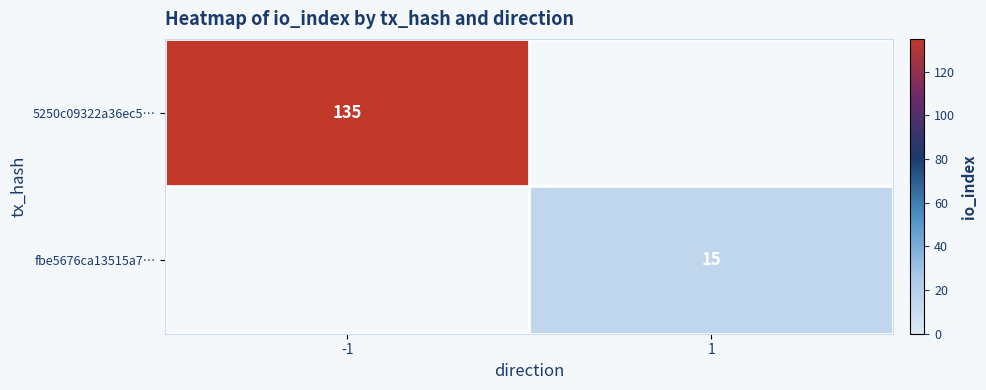

The value of 5250c09322a36ec5… at -1 is 135. True or false?

True